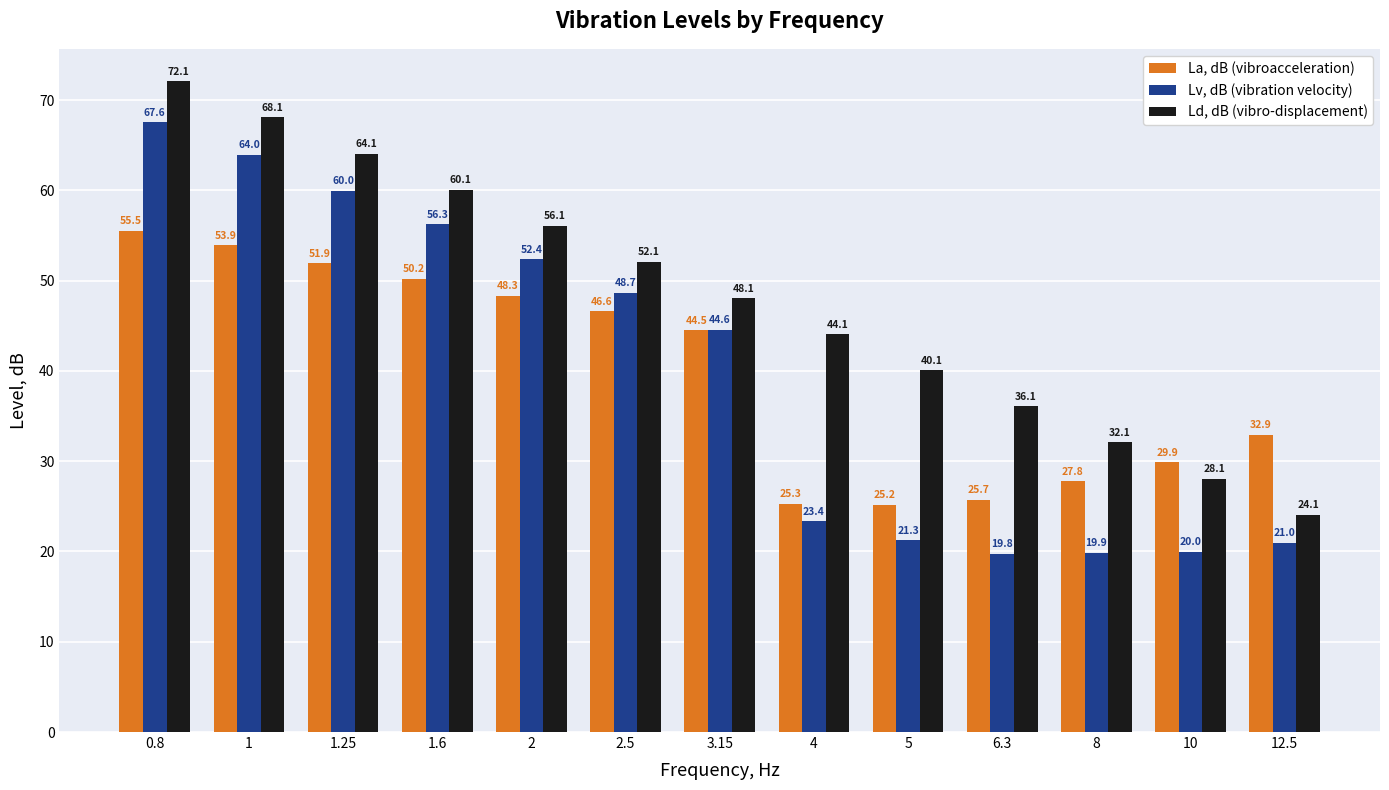

What is the sum of the Lv, dB (vibration velocity) values at 8 and 1?

83.8